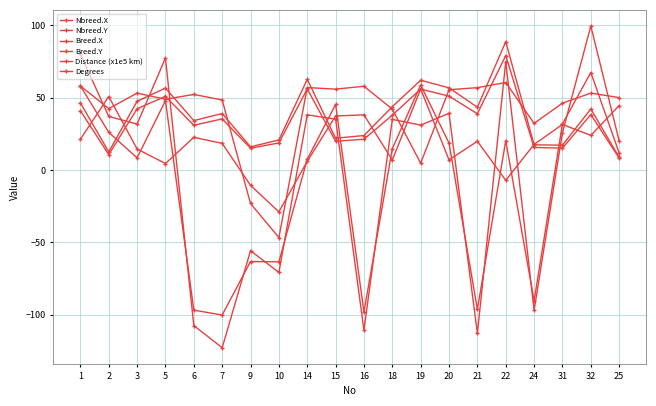

What position from the right is 7?

15